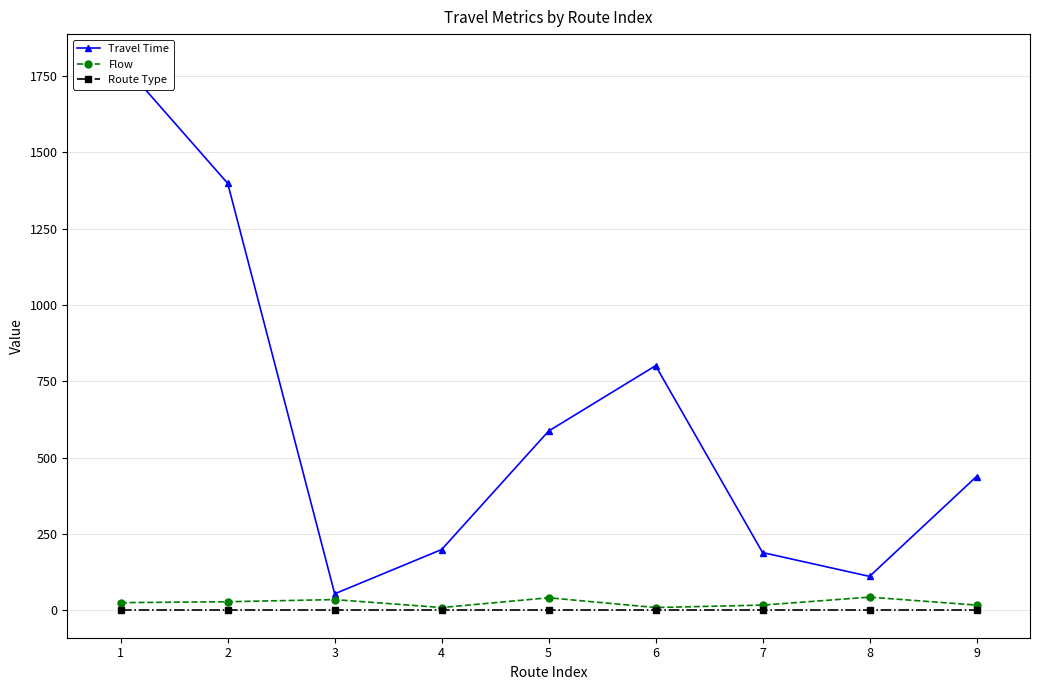

What is the difference between the maximum and minimum values in the Travel Time series?

1743